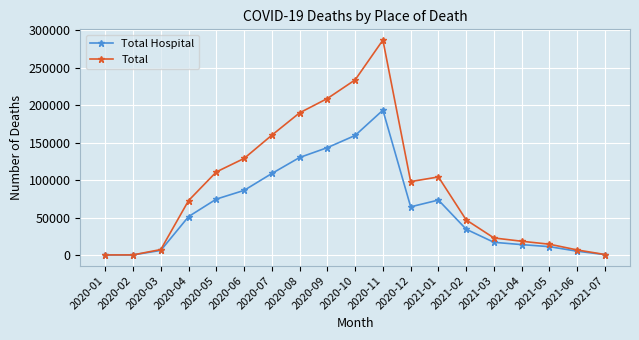

Is the value of Total Hospital at 2021-02 greater than the value of Total at 2020-11?

No